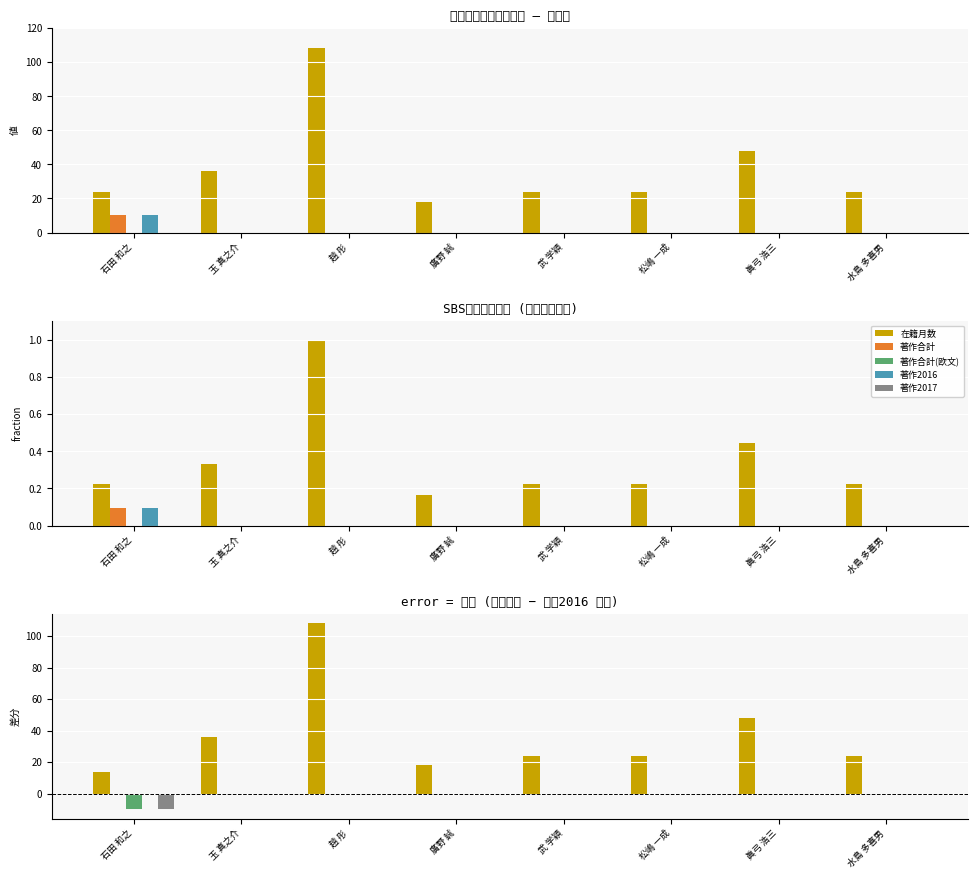

Which series has the largest range (max minus min)?

在籍月数